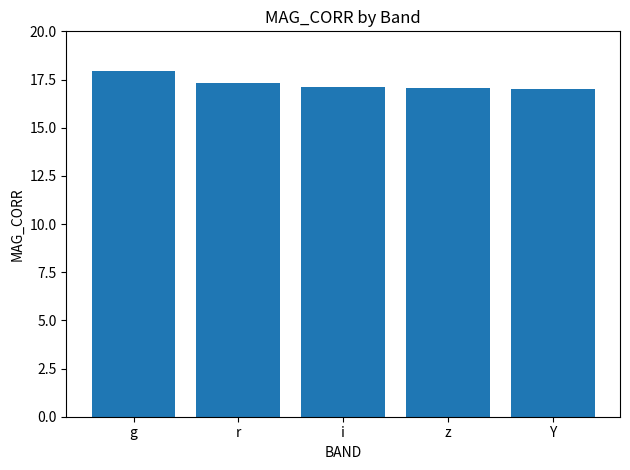

What is the change in value from r to z?

-0.2